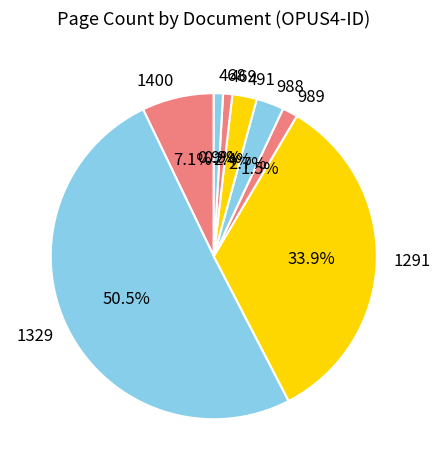

Count the number of slices in the pie.

8